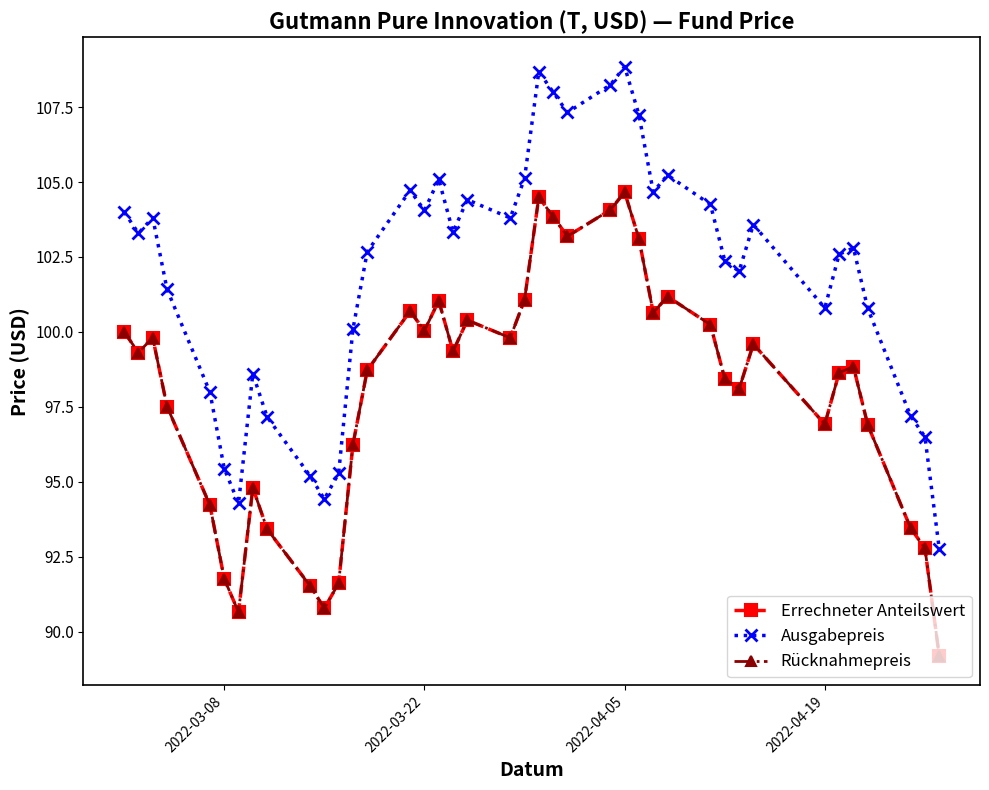

Is this an area chart (filled region under the line)?

No